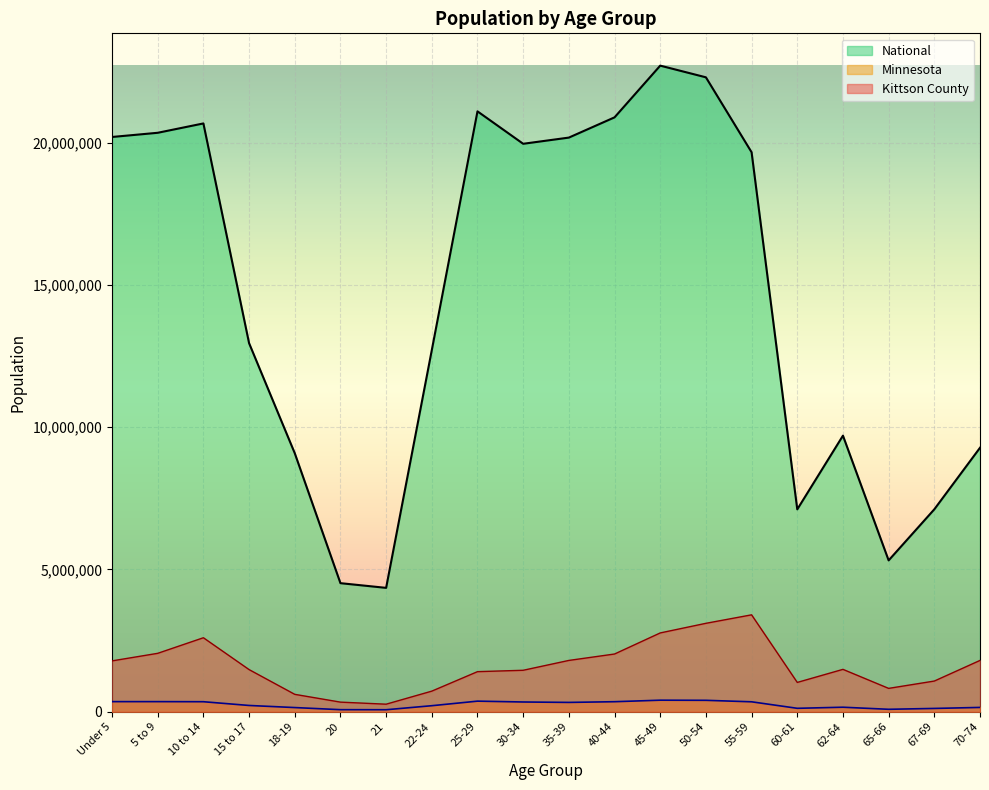

List the series in order of their peak value, lowest first.

Minnesota, Kittson County, National